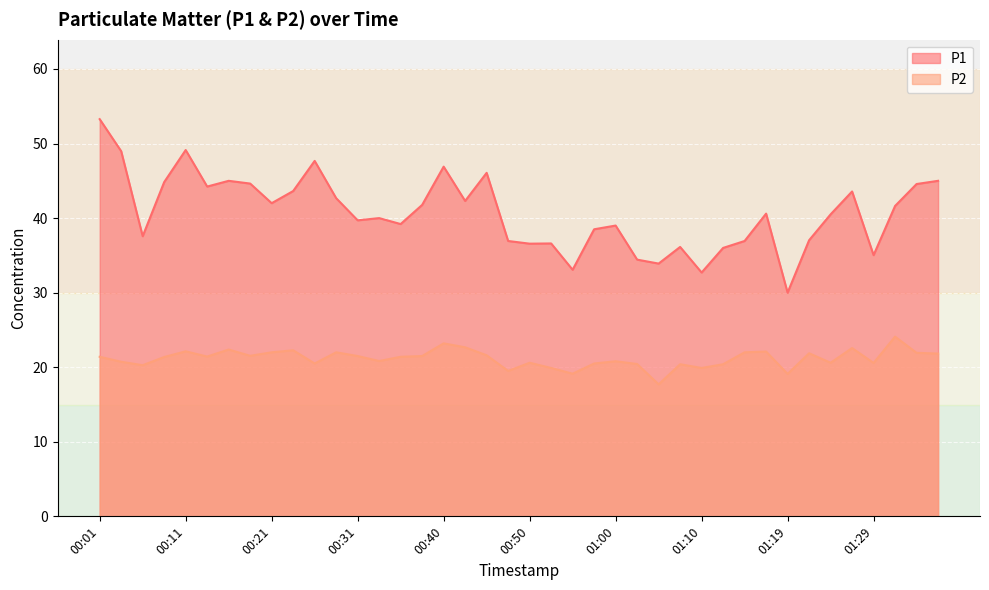

How many lines are shown in the chart?

2